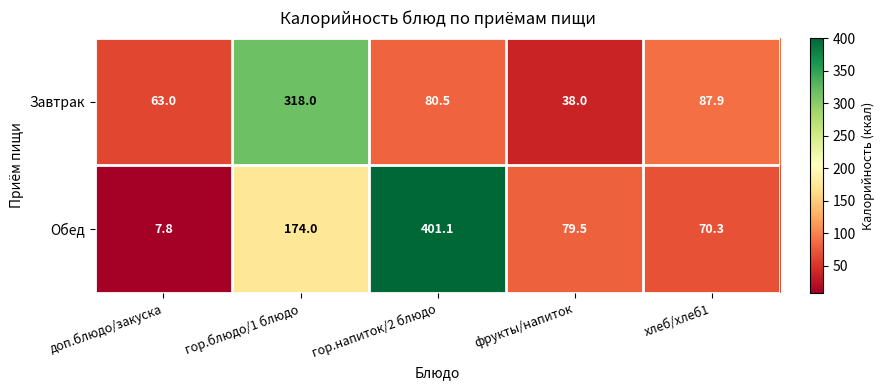

What is the difference between the second highest and second lowest values in the Обед series?

103.7